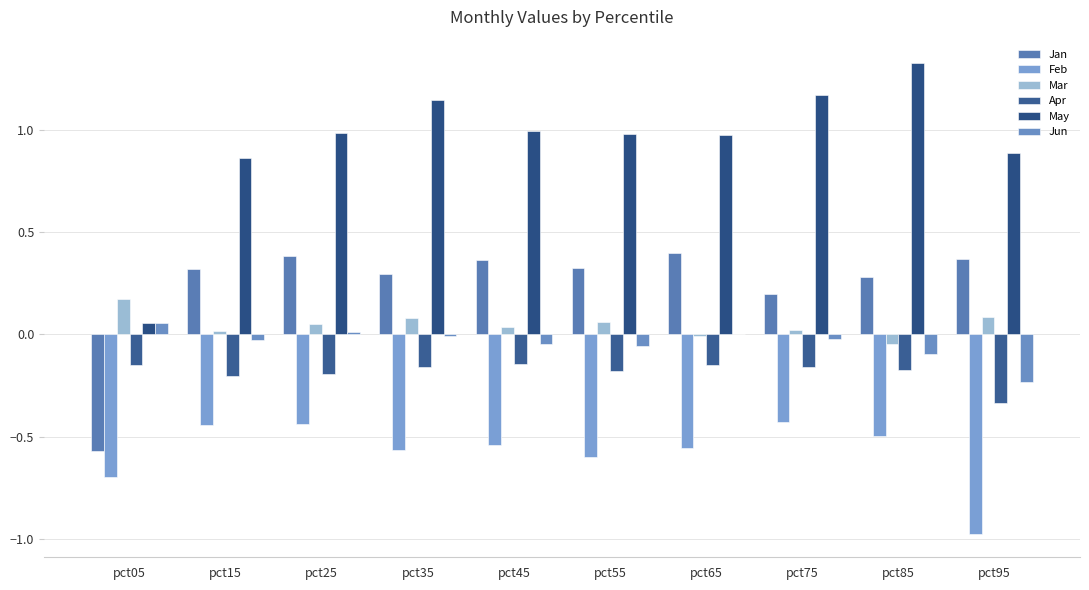

How many categories are shown in the chart?

10